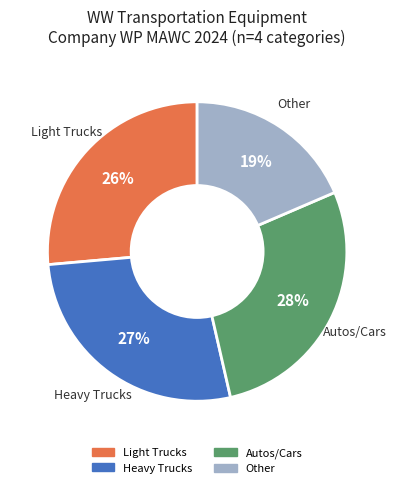

Is there any slice that represents more than half of the pie?

No